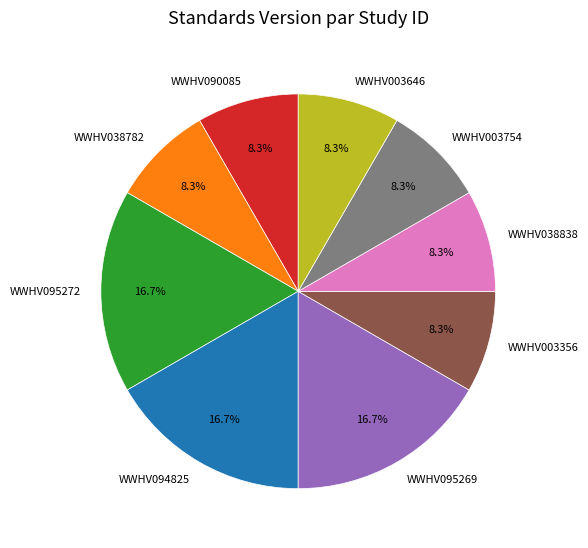

To the nearest percent, what is the difference between the largest and smallest slice percentages?

8%